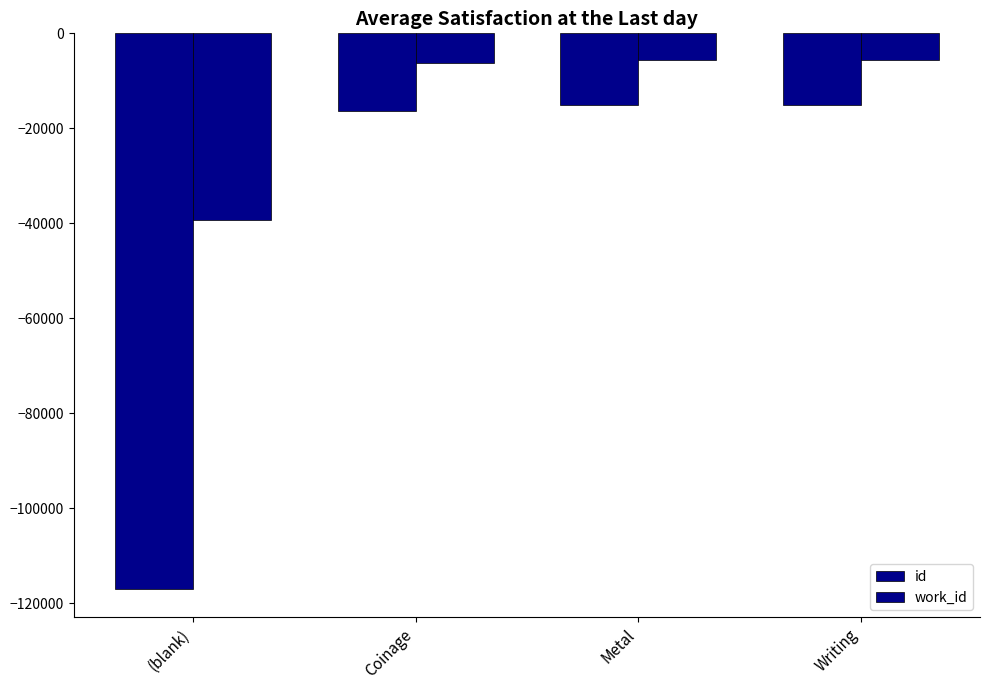

What position from the right is Coinage?

3